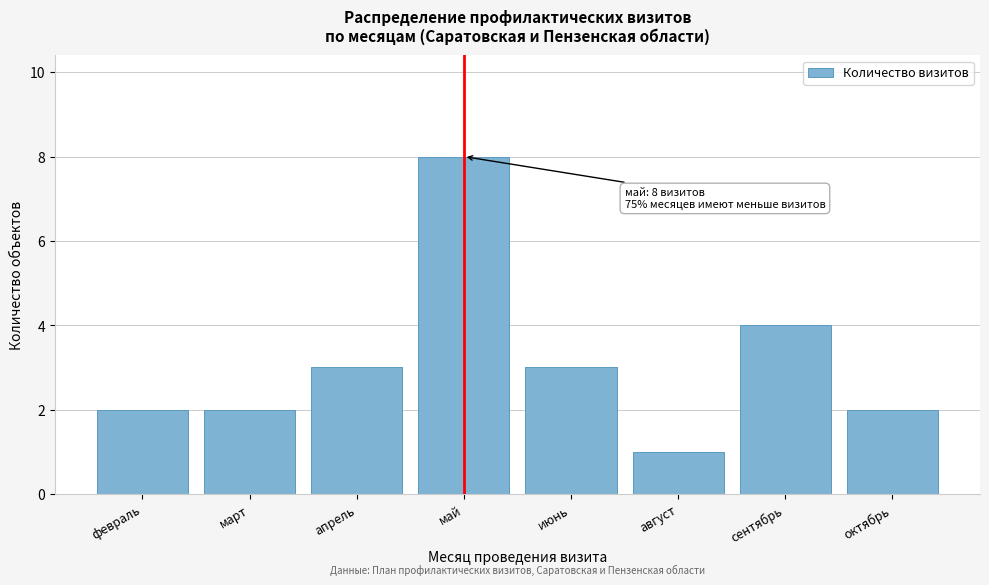

Reading left to right, extract all data points from this chart.

февраль=2	март=2	апрель=3	май=8	июнь=3	август=1	сентябрь=4	октябрь=2